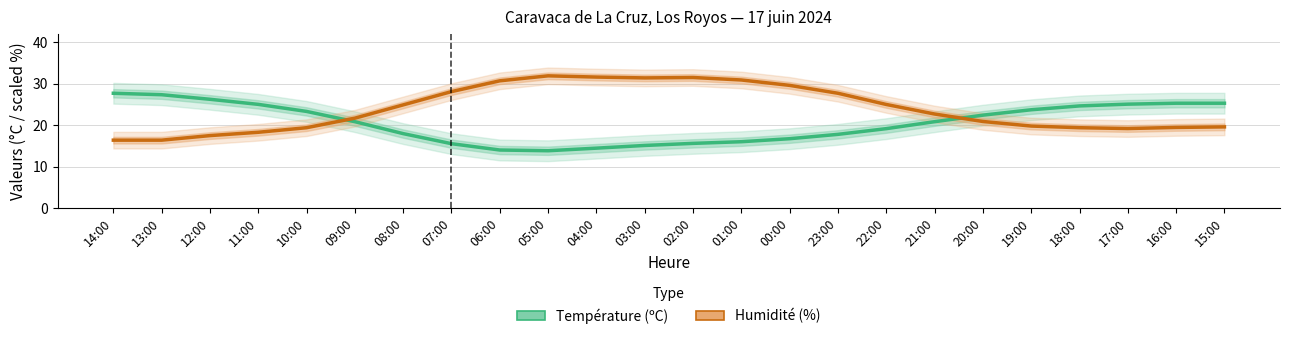

The value of Humidité (%) at 04:00 is 18.4. True or false?

False